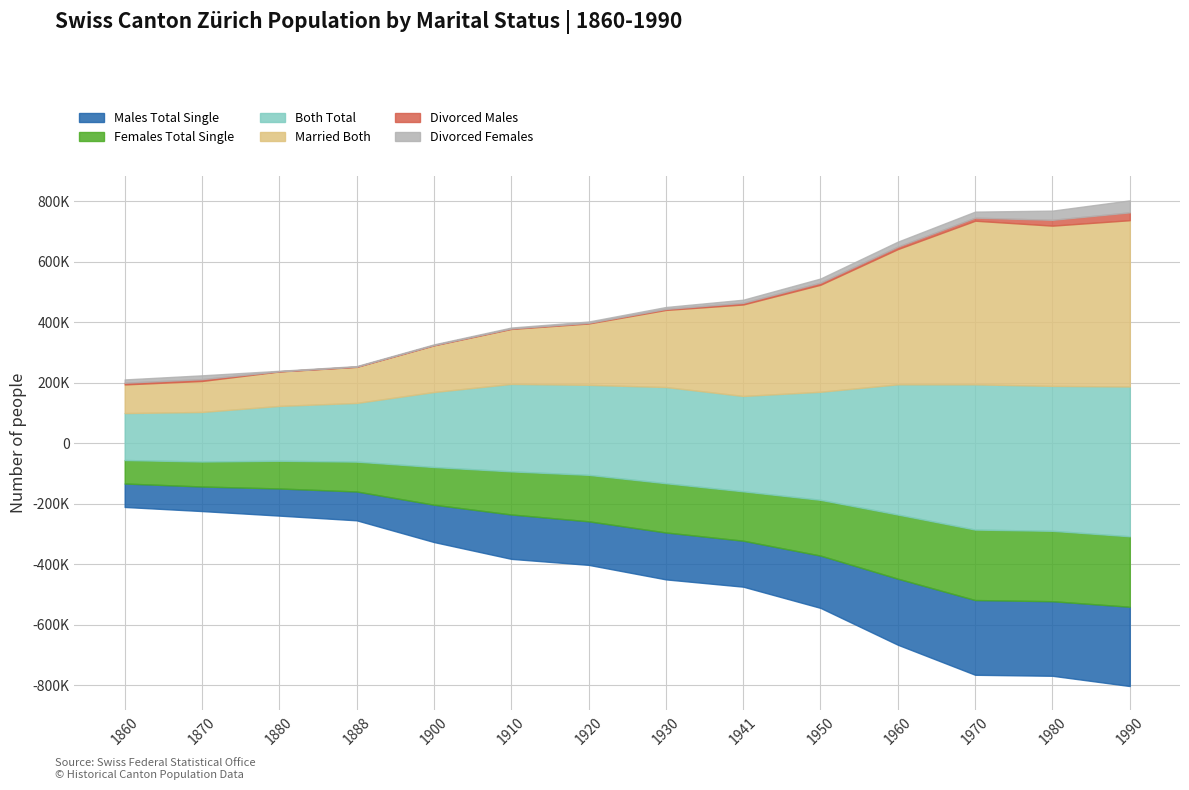

What is the sum of all Divorced Males values?

97317